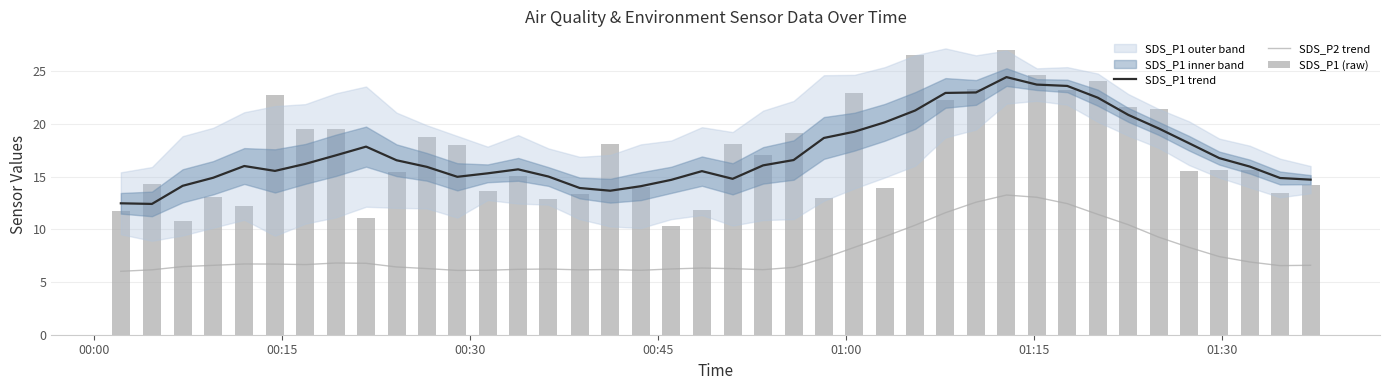

Which series has the largest total across all categories?

SDS_P1 trend